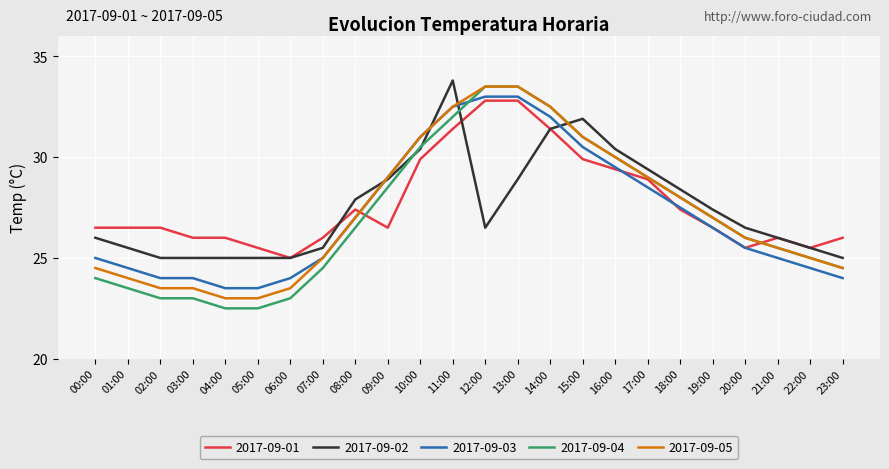

Between which two adjacent categories do 2017-09-04 and 2017-09-03 first intersect?

11:00 and 12:00